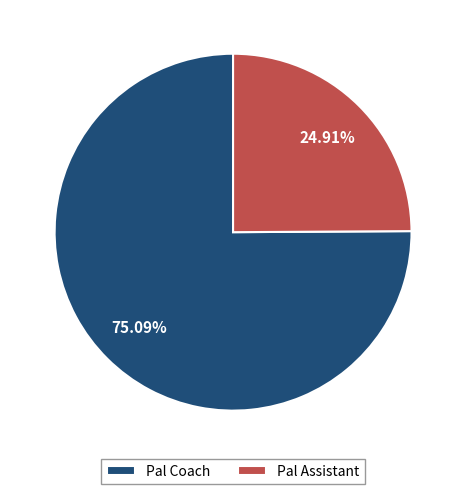

Approximately how many times larger is the value at Pal Coach compared to Pal Assistant?

3.0